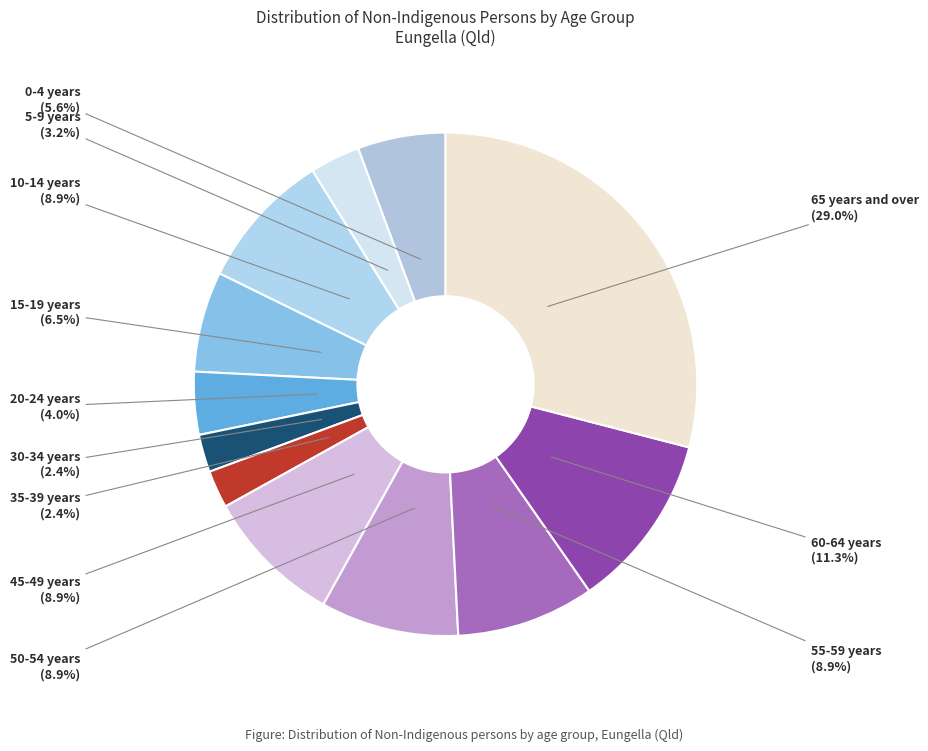

What is the largest slice in the pie chart?

65 years and over